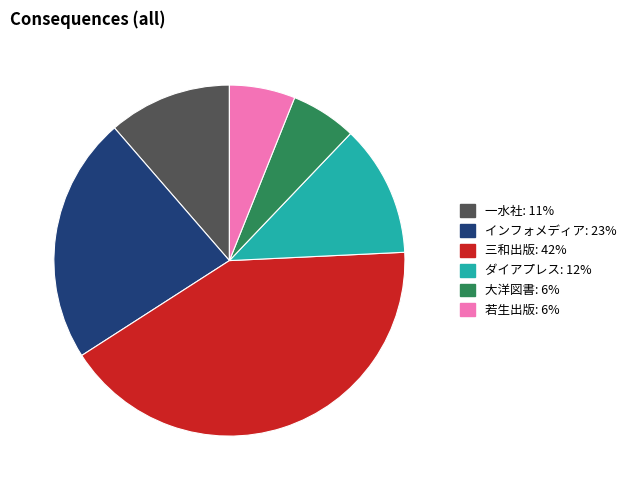

Is there any slice that represents more than half of the pie?

No